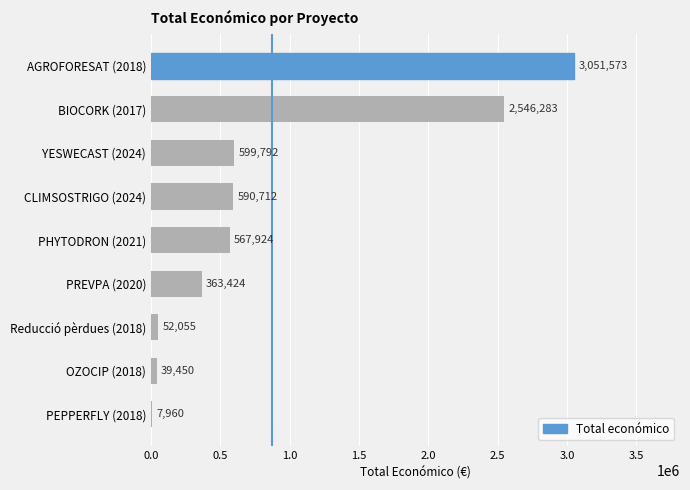

The value at PREVPA (2020) is 246333. True or false?

False